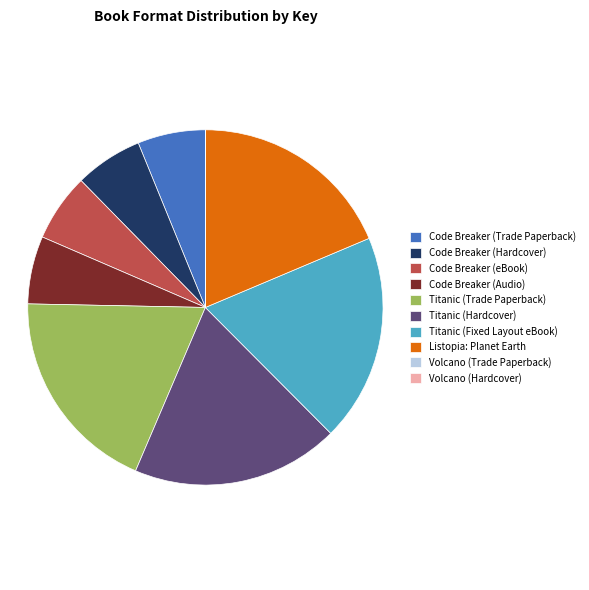

Is it true that Titanic (Hardcover) is 9% of the pie?

False